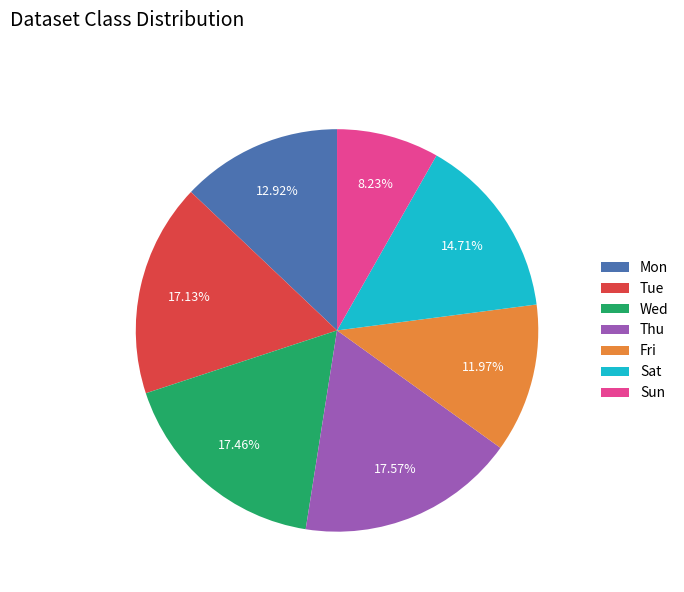

Which category has the smallest portion of the pie?

Sun